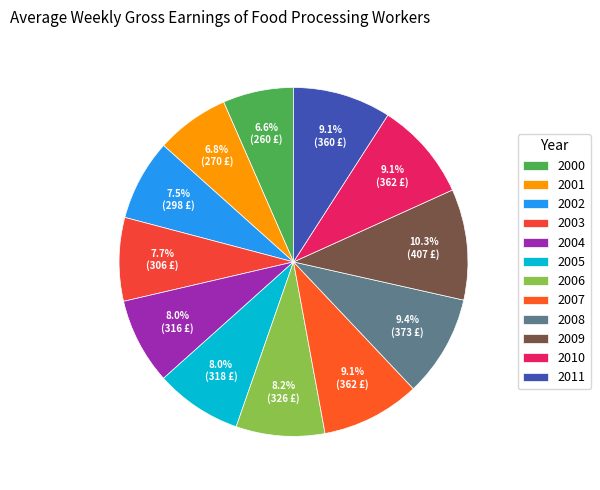

Between 2004 and 2011, which is larger?

2011